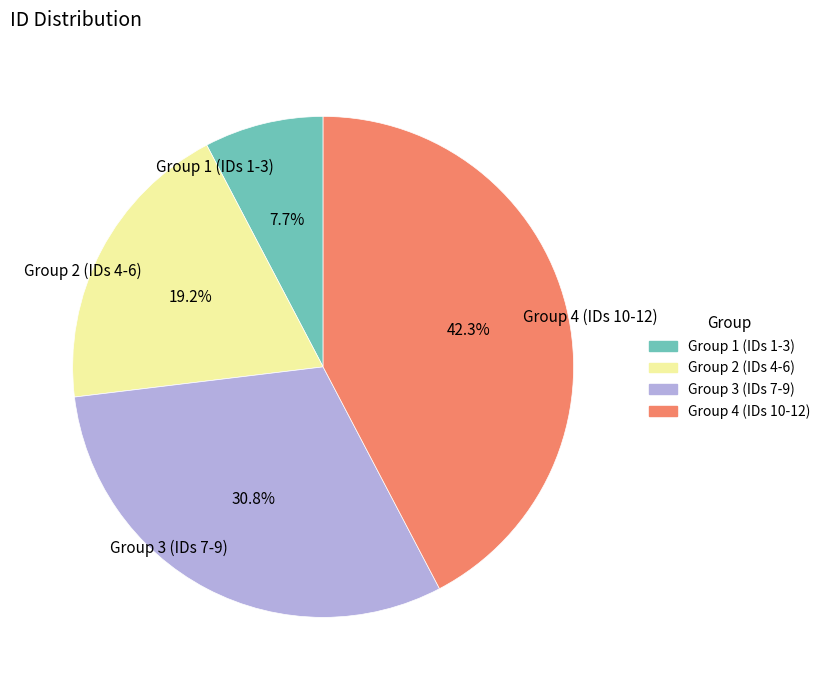

How many segments does this pie chart have?

4